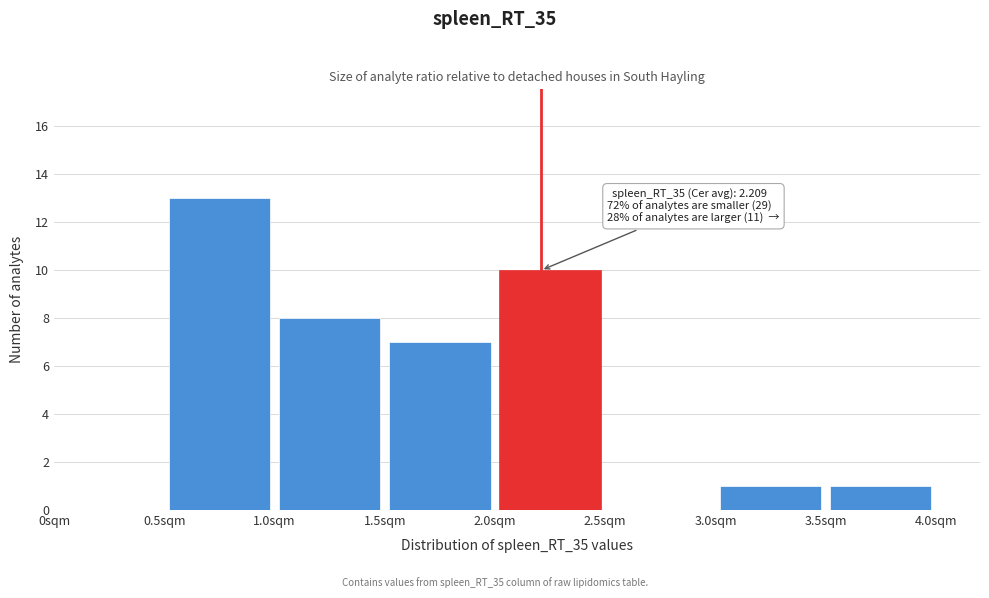

Which range on the x-axis has the tallest bar?

0.5 to 1.0